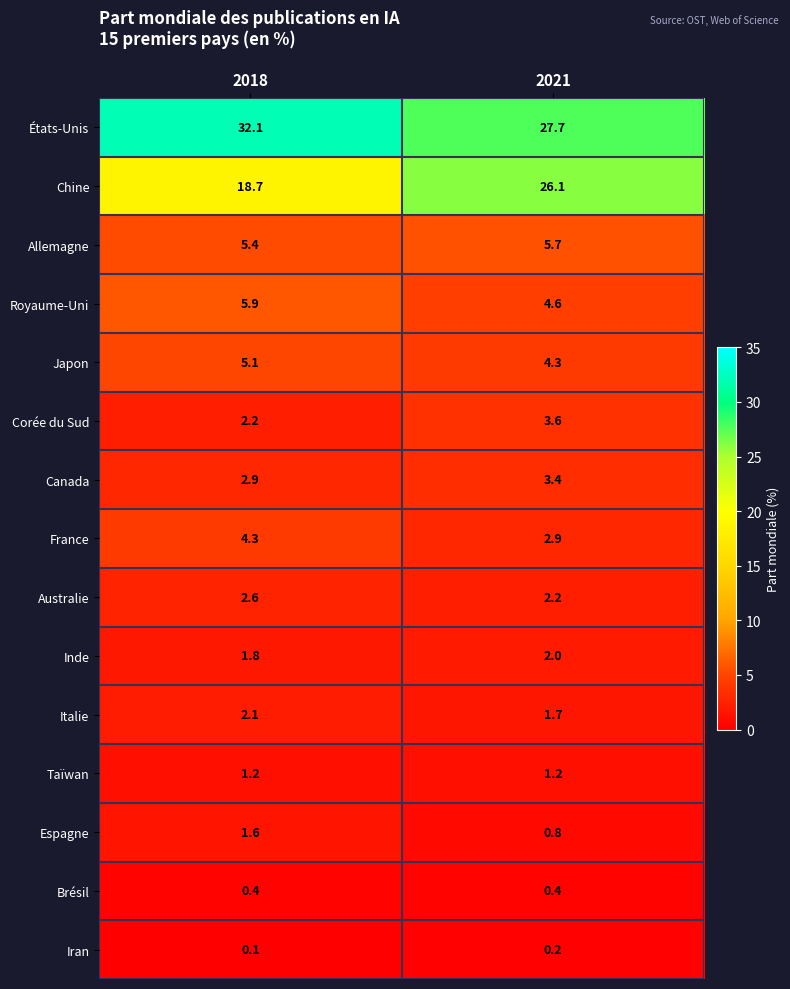

What is the spread (max minus min) of values at 2018?

32.0